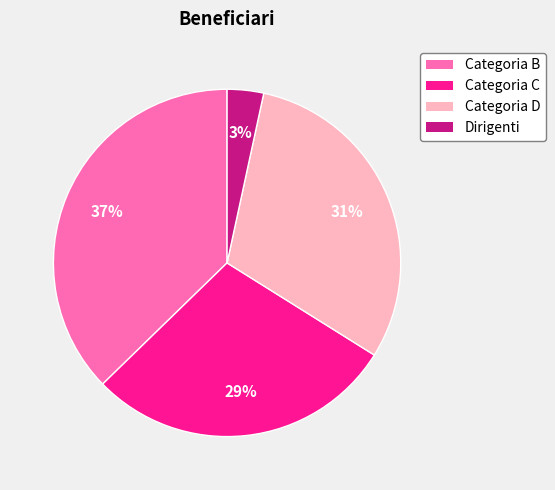

How many slices are in this pie chart?

4